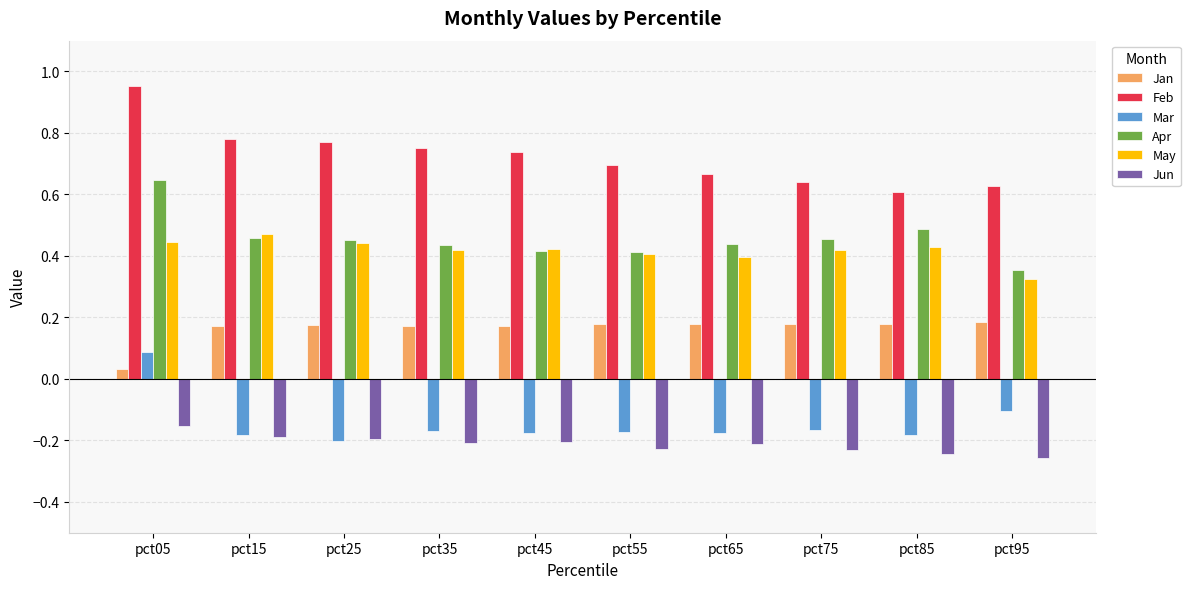

Is the value of Jun at pct65 greater than the value of Mar at pct75?

No